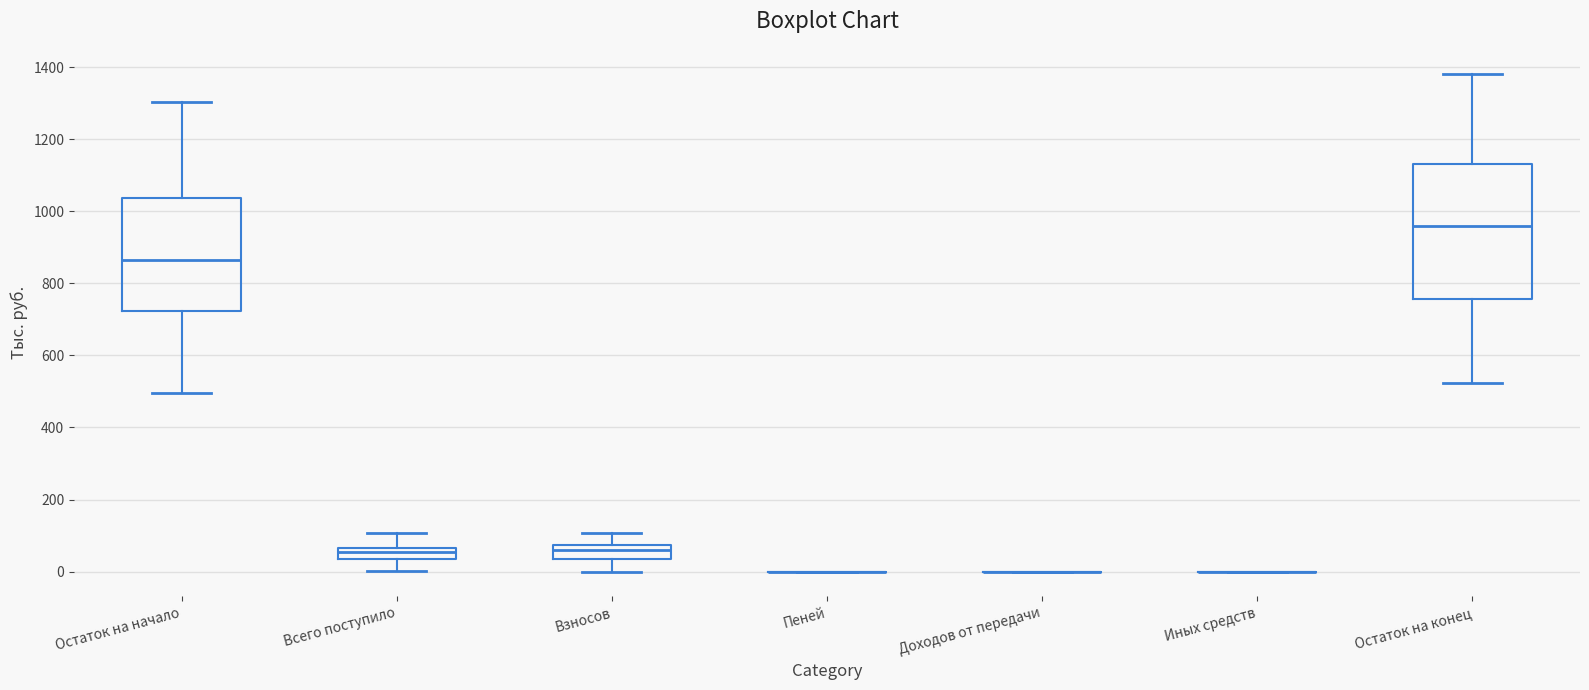

Which box is the tallest, from its lower edge to its upper edge?

Остаток на конец